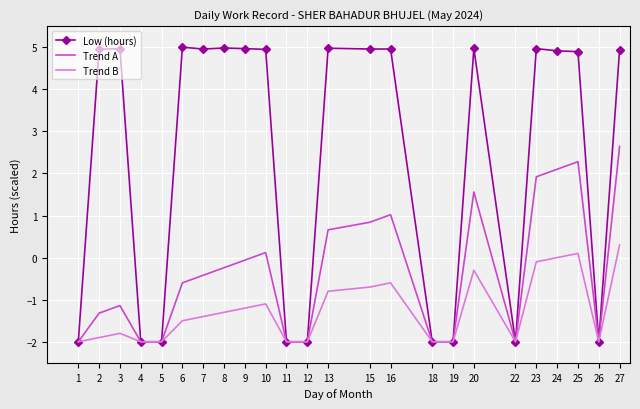

What is the maximum value shown in the chart?

5.0